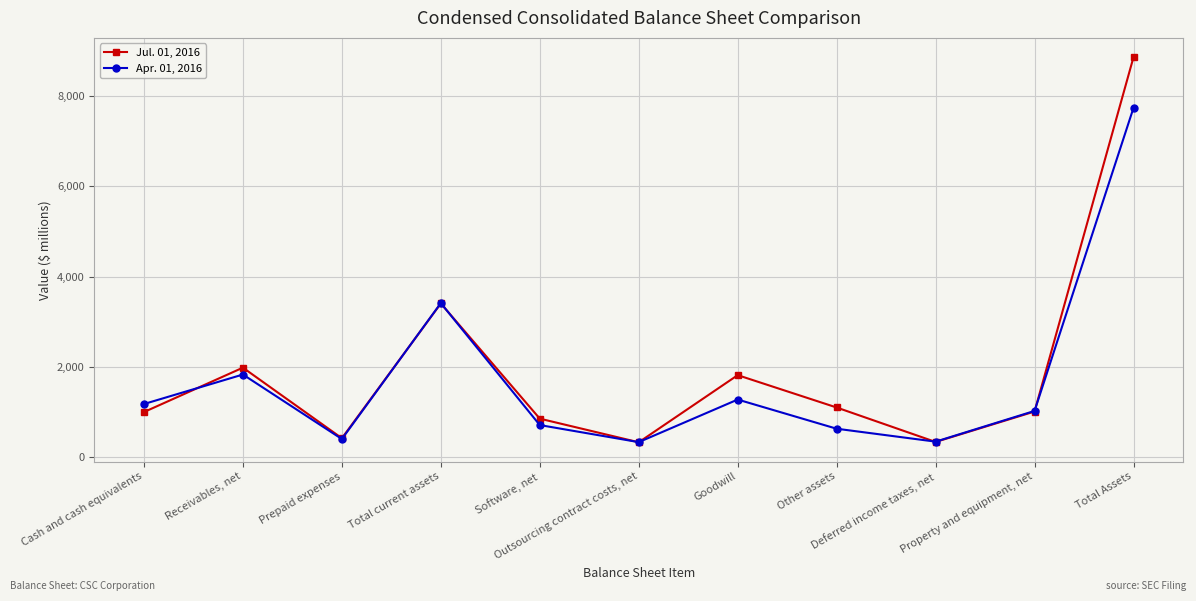

Which series has the widest spread of values?

Jul. 01, 2016